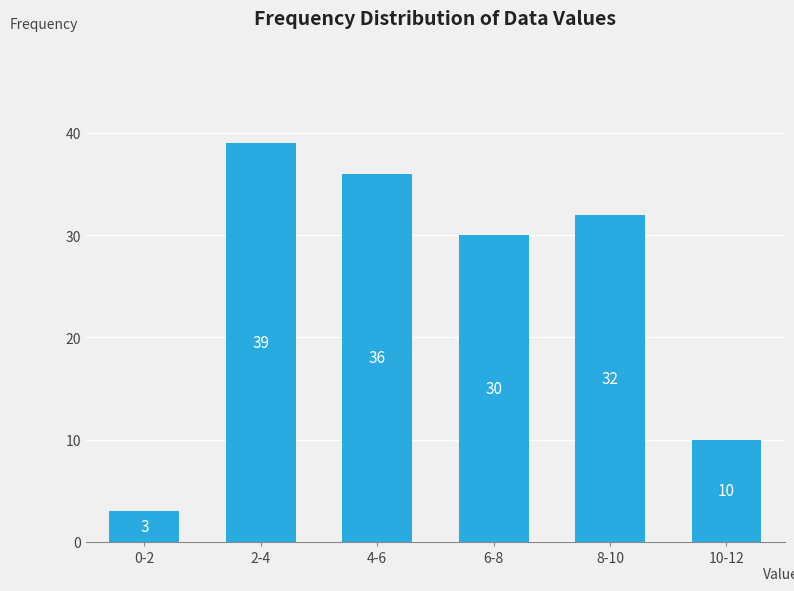

Reading left to right, list all the values displayed in this chart.

0-2=3	2-4=39	4-6=36	6-8=30	8-10=32	10-12=10